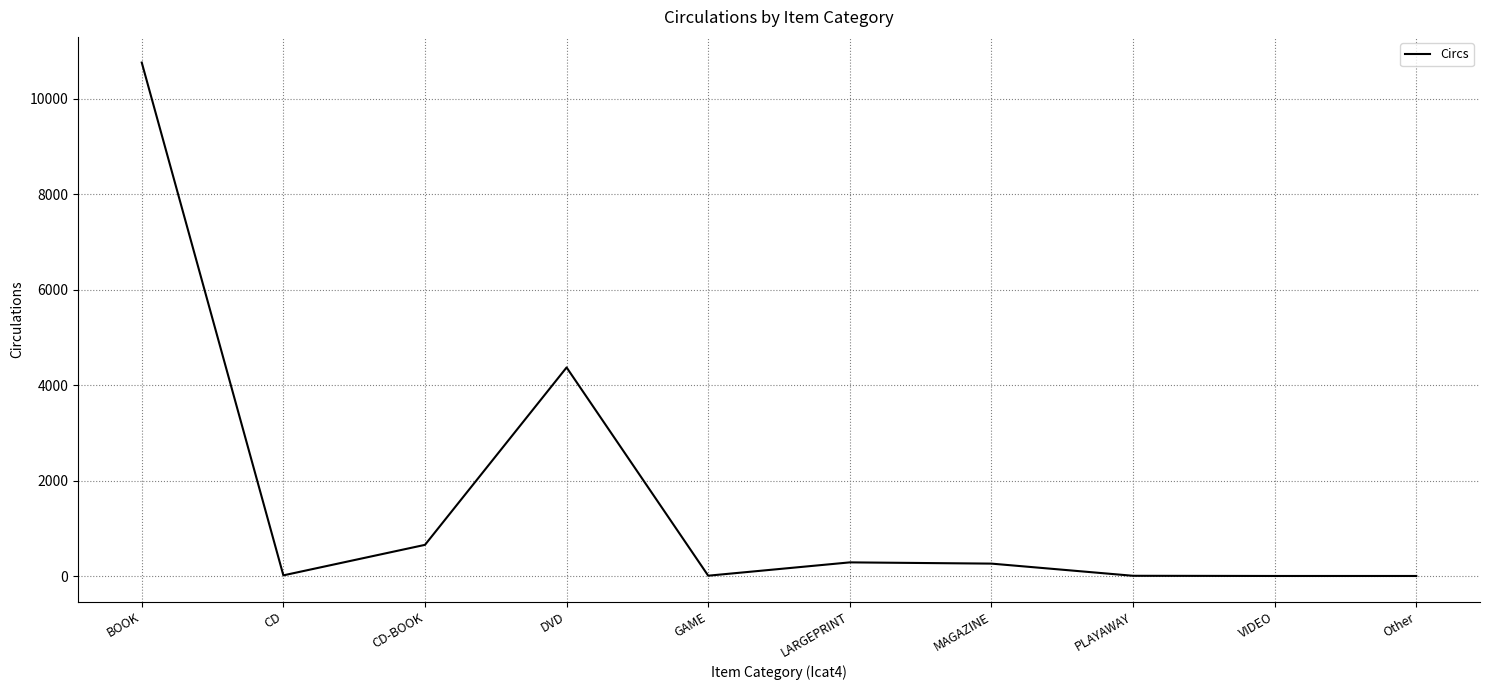

What is the greatest value displayed?

10756